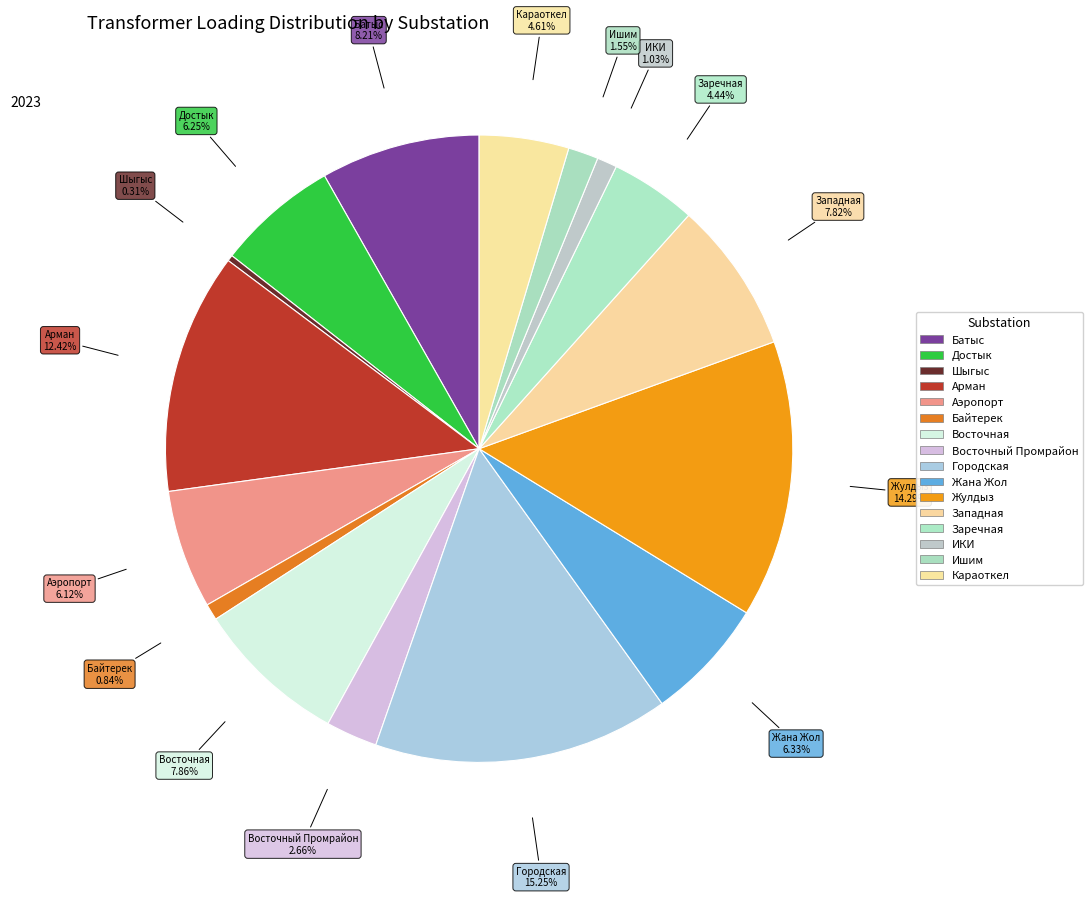

Which has a higher value, Жулдыз or Достык?

Жулдыз